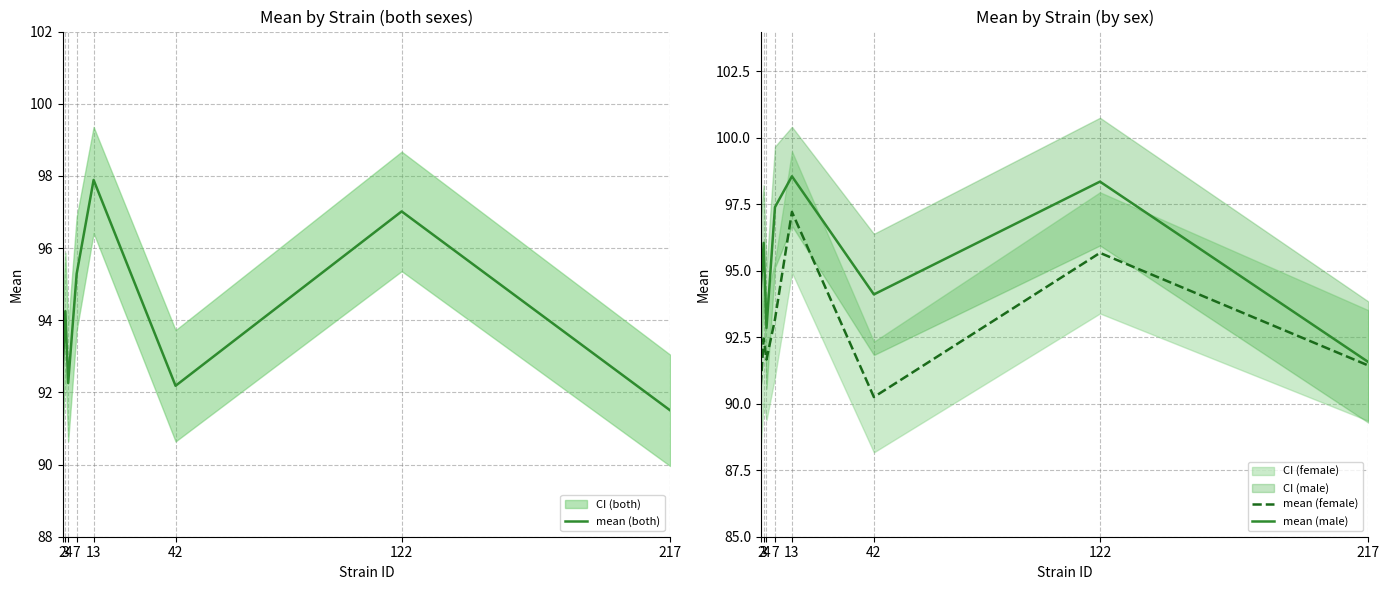

Count the number of data series in this chart.

3